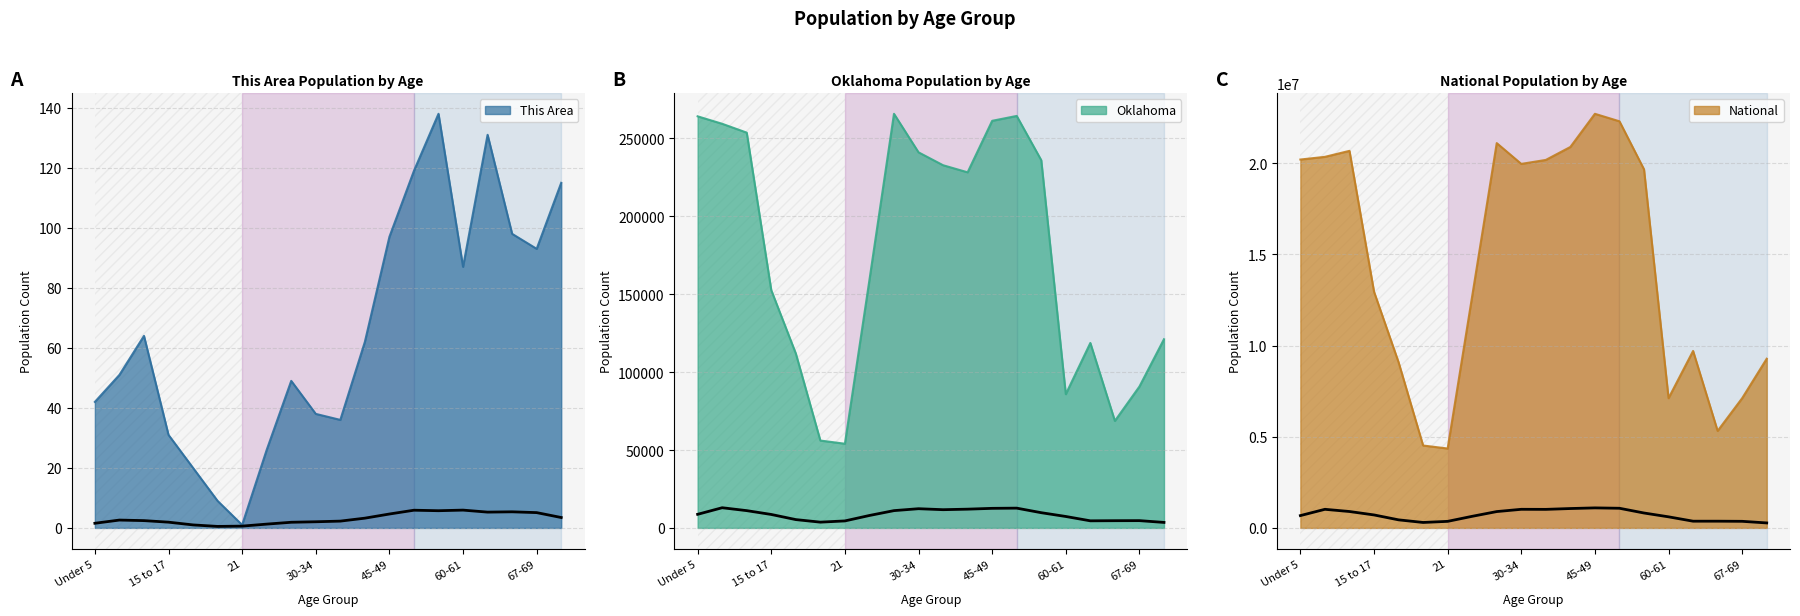

True or false: Oklahoma and This Area cross at least once.

False